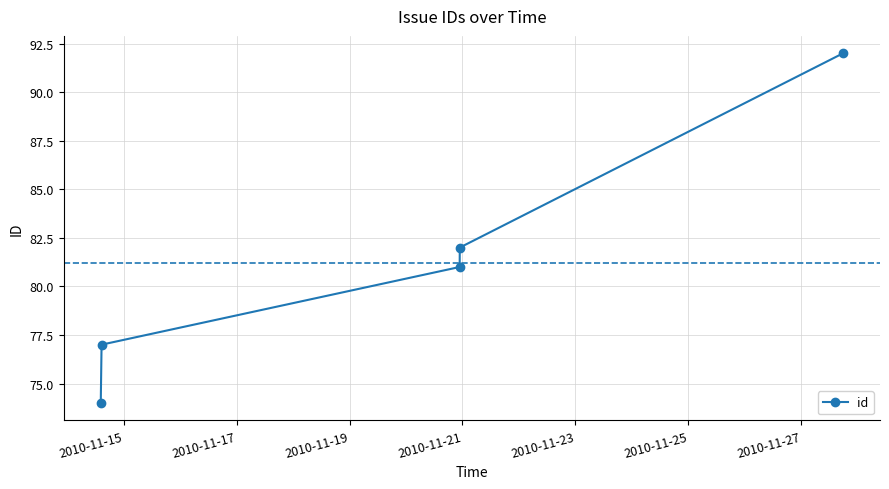

Reading left to right, what are all the values shown in this chart?

74	77	81	82	92